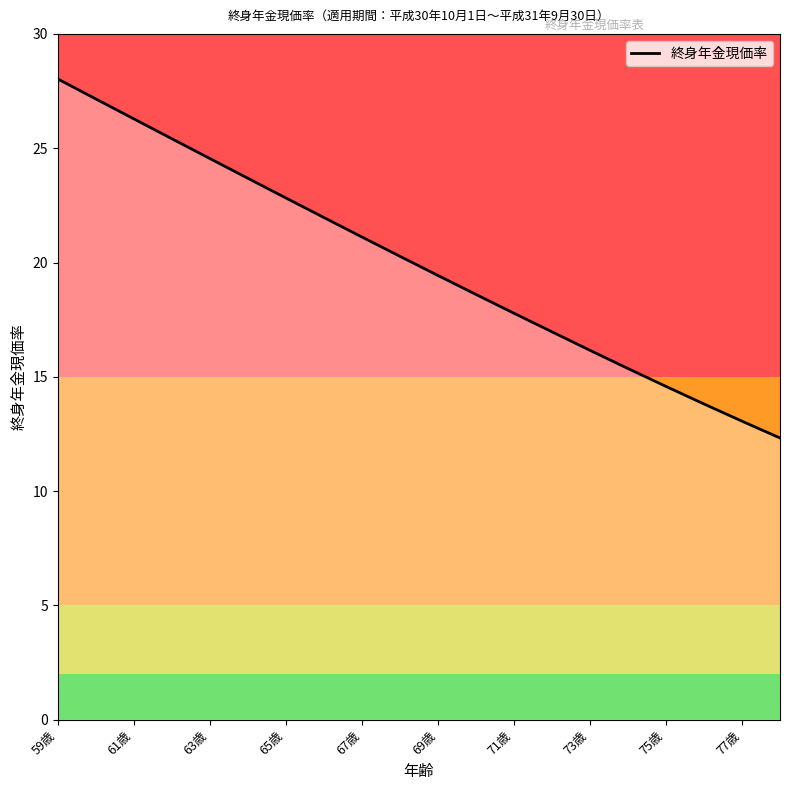

What is the greatest value displayed?

28.0